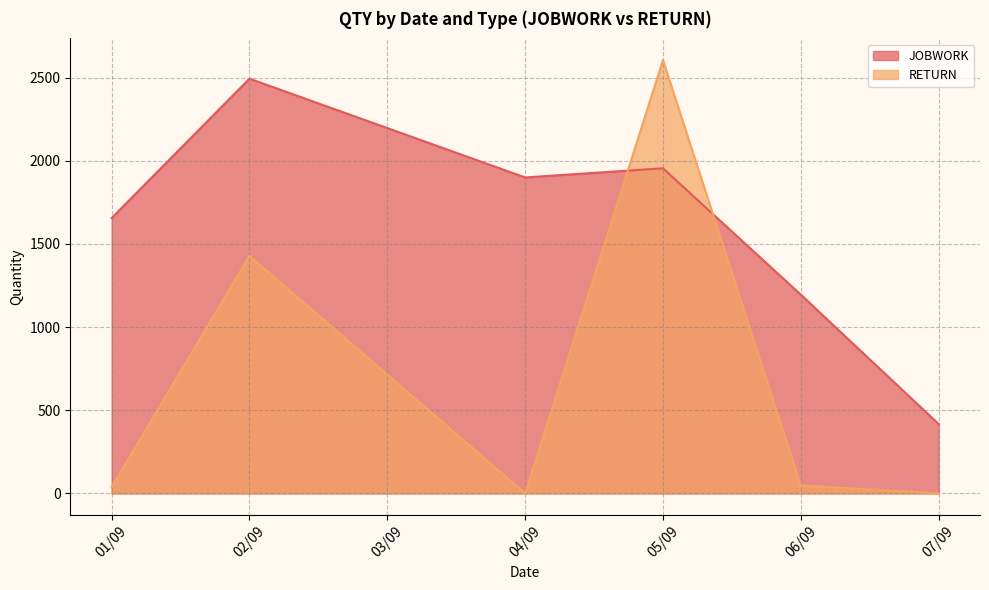

What is the sum of all JOBWORK values?

9617